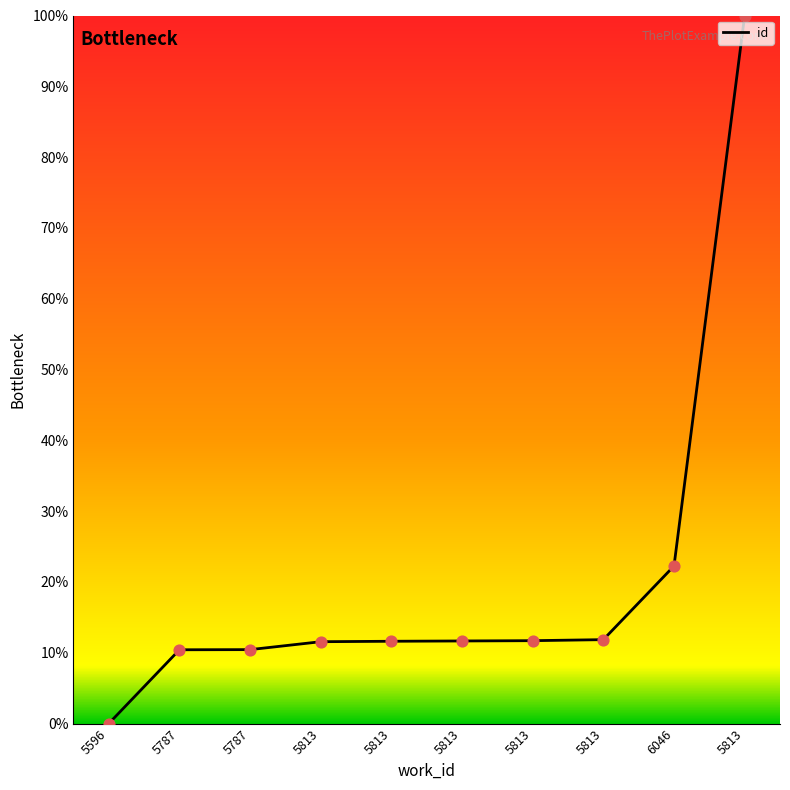

What is the ratio of the value at 5813 to the value at 5813?

1.0